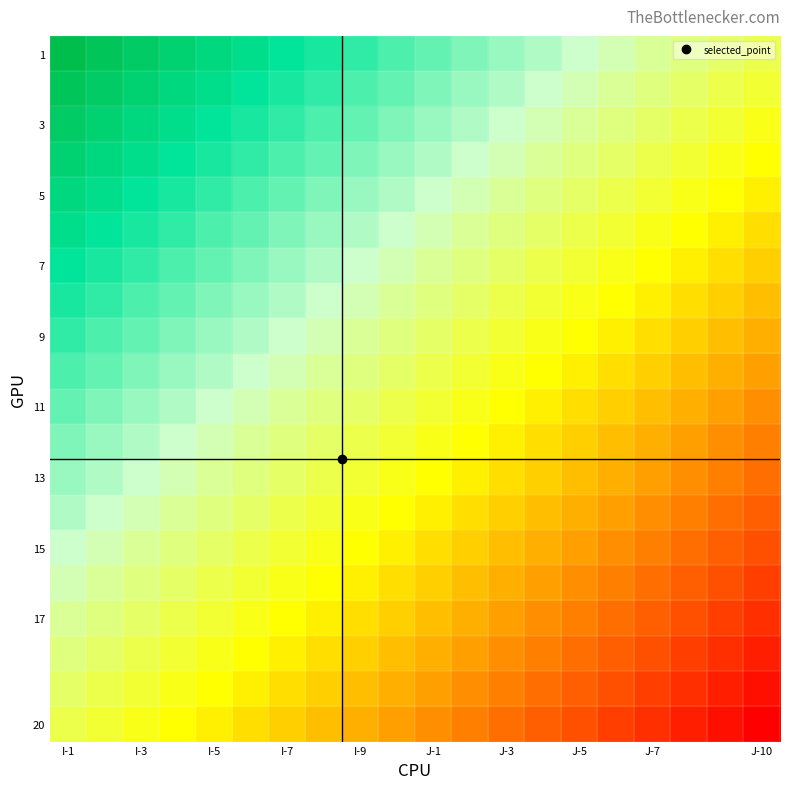

Count the number of data series in this chart.

20